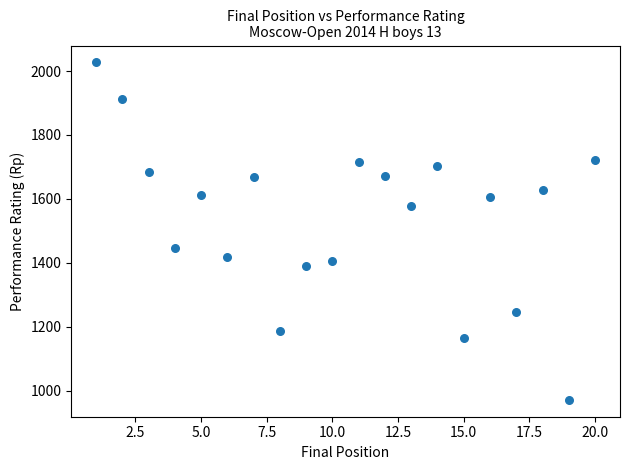

What is the range of Y values (max minus min)?

1056